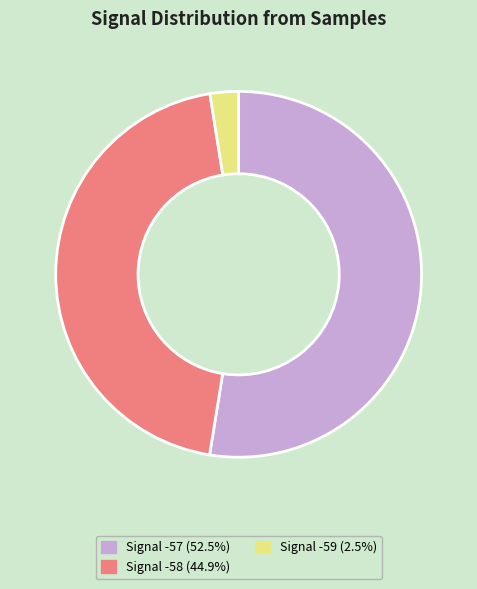

Count the number of slices in the pie.

3